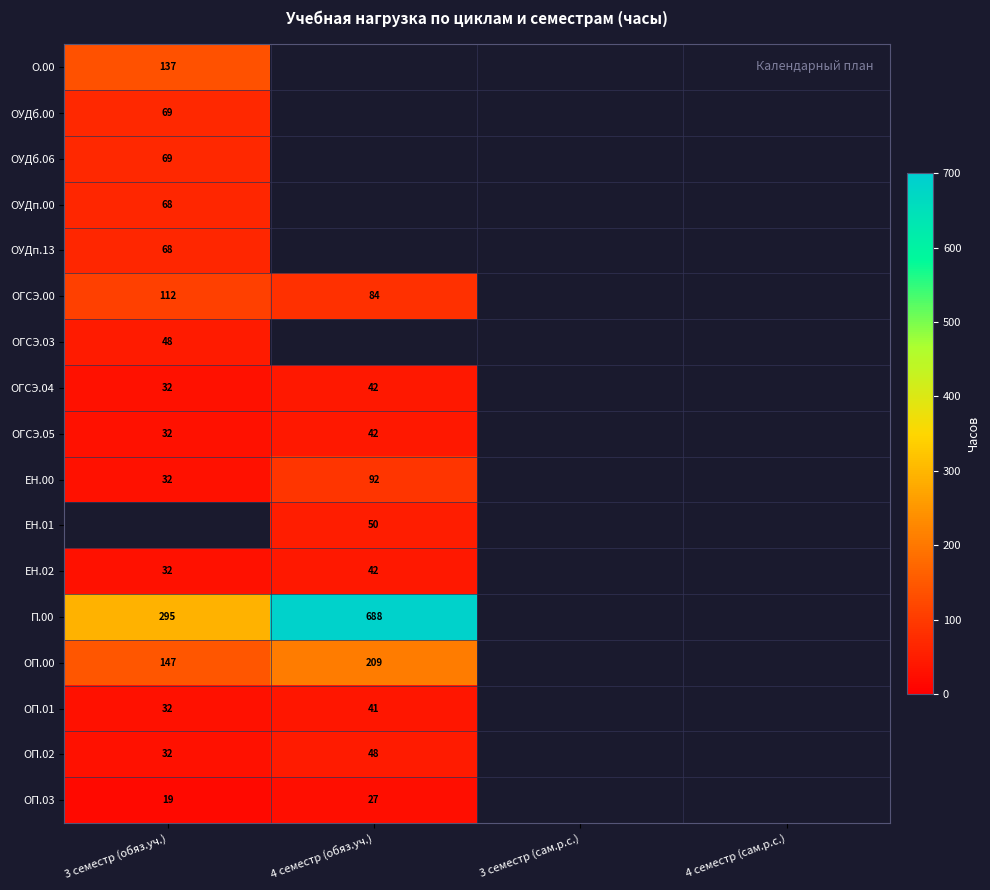

Which label corresponds to the largest value in the chart?

4 семестр (обяз.уч.)